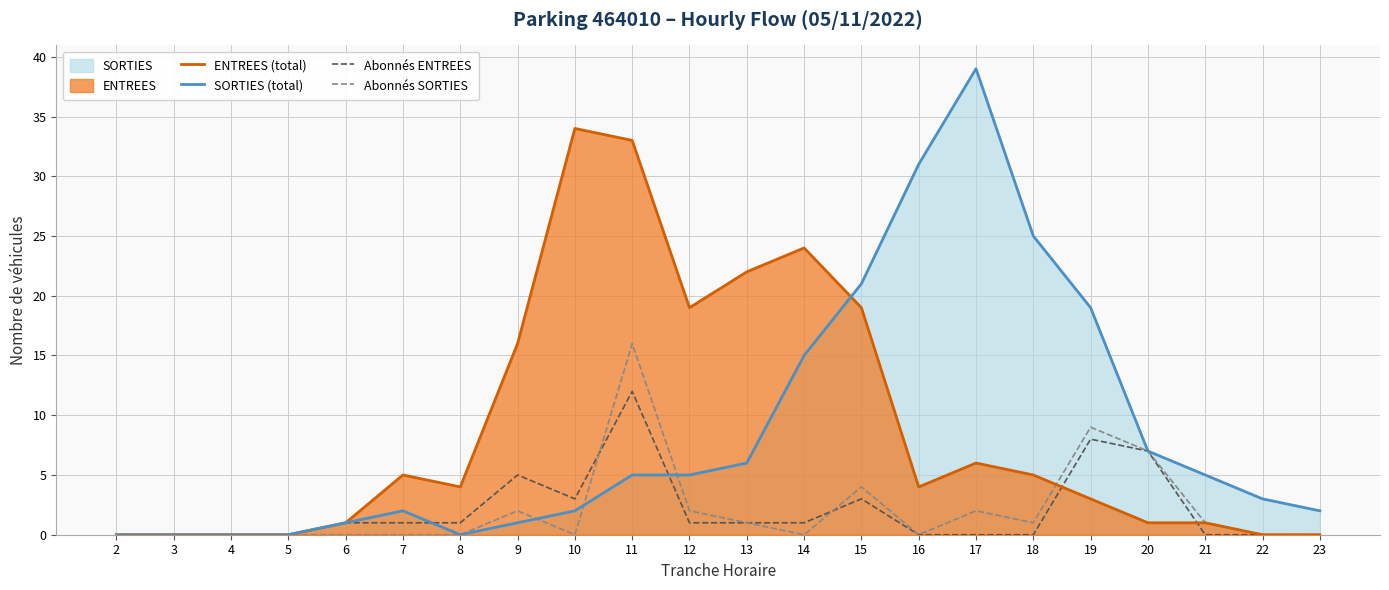

Where is the first local minimum for Abonnés ENTREES?

10